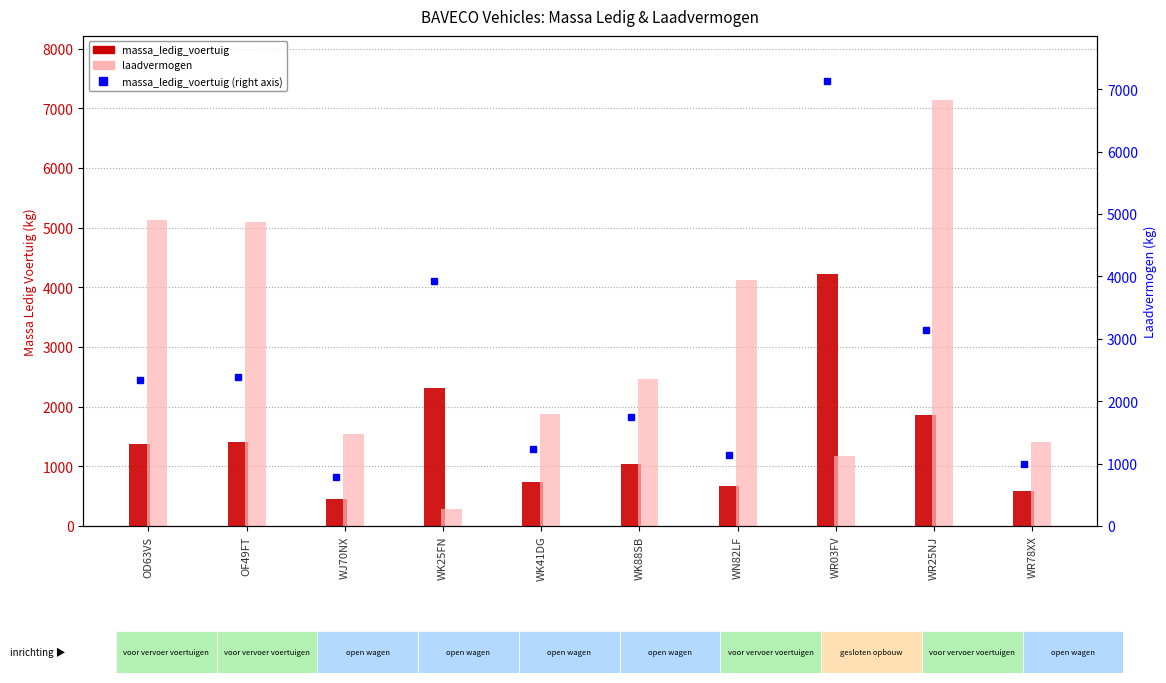

What is the smallest value displayed?

280